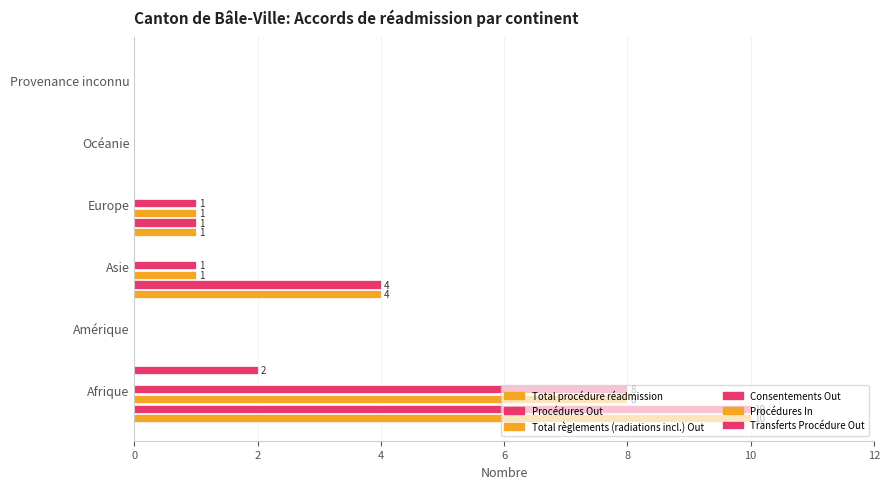

Which series has the largest total across all categories?

Total procédure réadmission